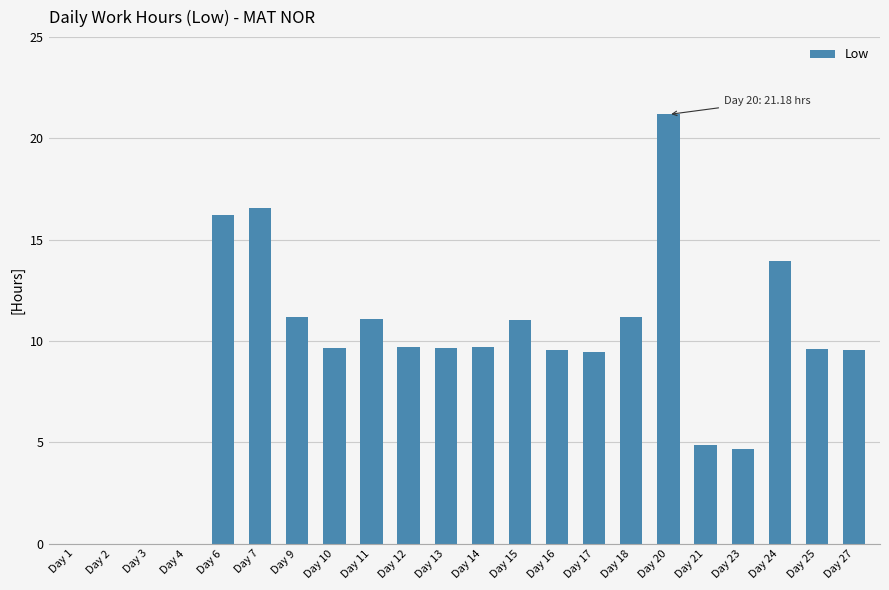

The chart shows a value of 9.6 at Day 27. True or false?

True